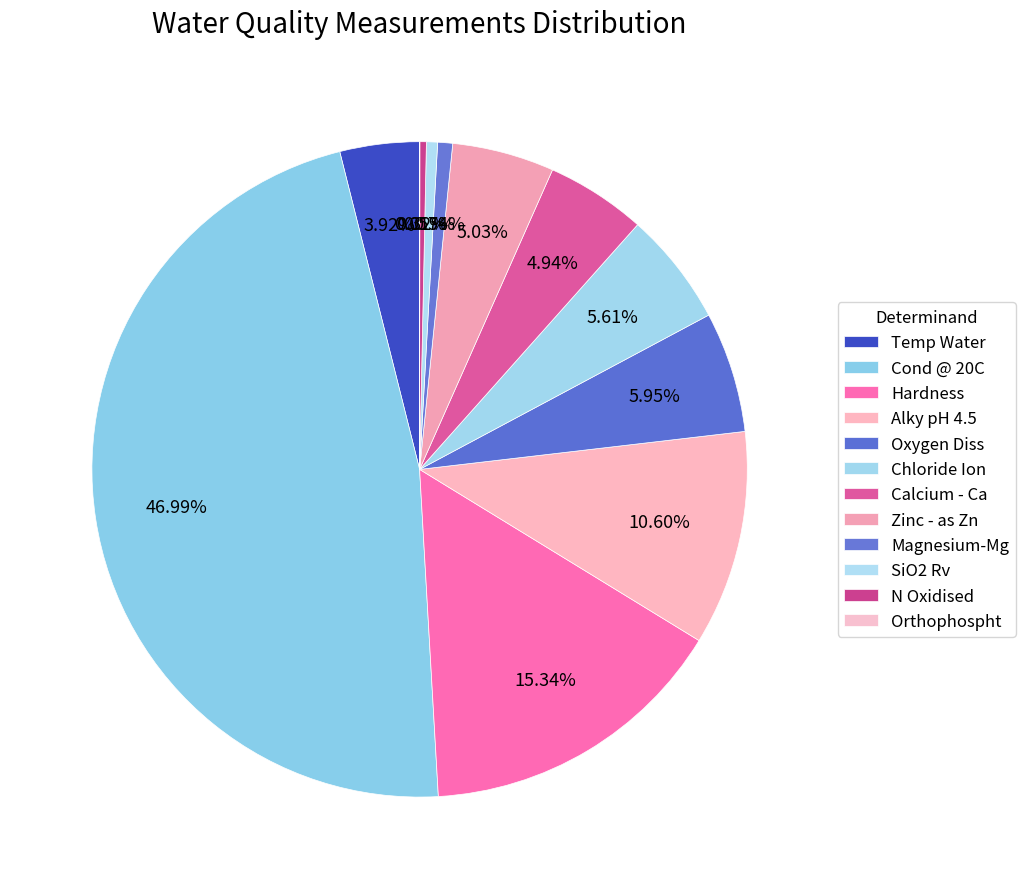

To the nearest percent, what is the combined percentage of SiO2 Rv and Chloride Ion?

6%